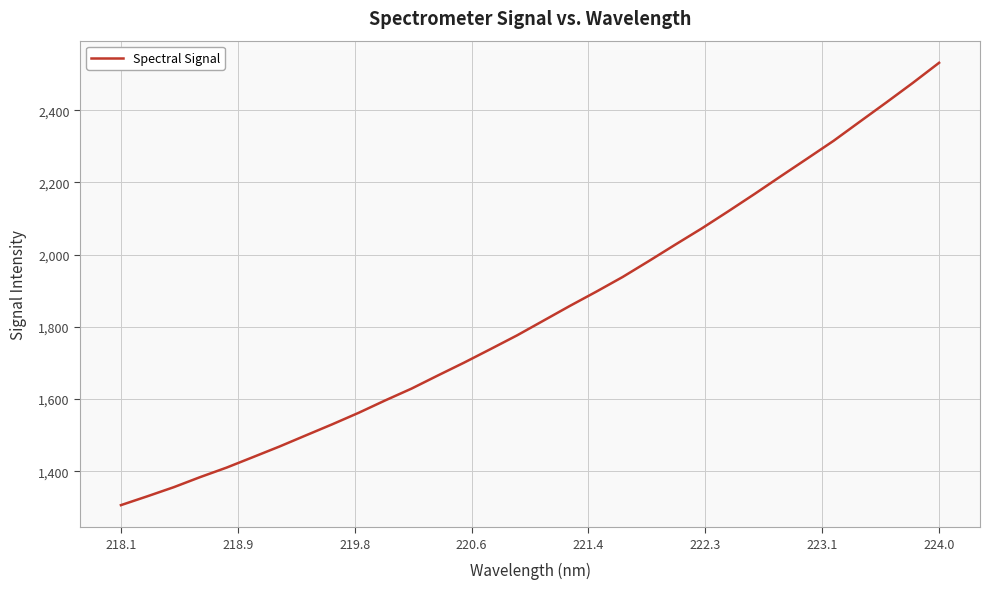

What is the difference between the maximum and minimum values?

1225.3